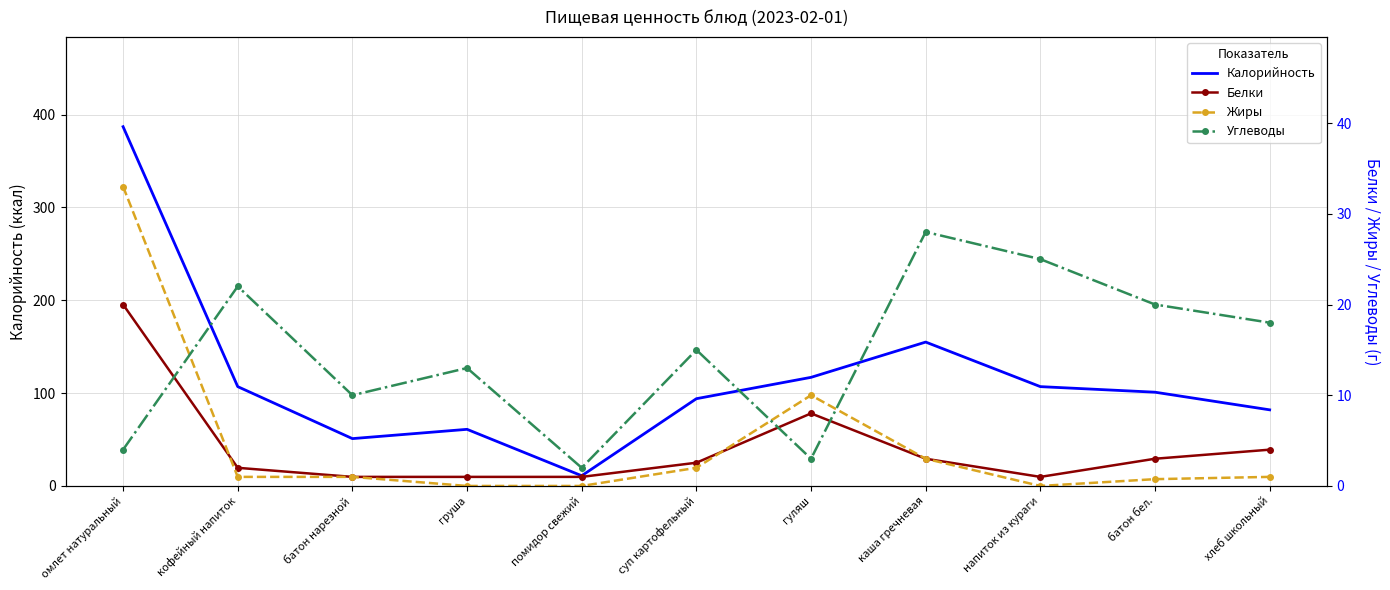

Is this an area chart (filled region under the line)?

No